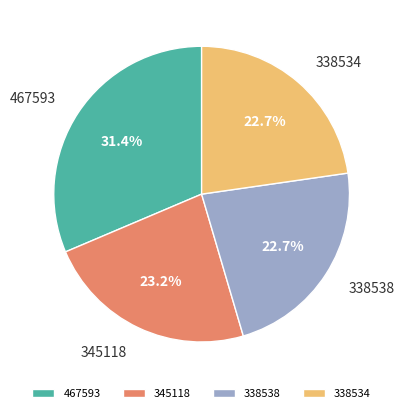

Does 345118 account for over 50% of the chart?

No